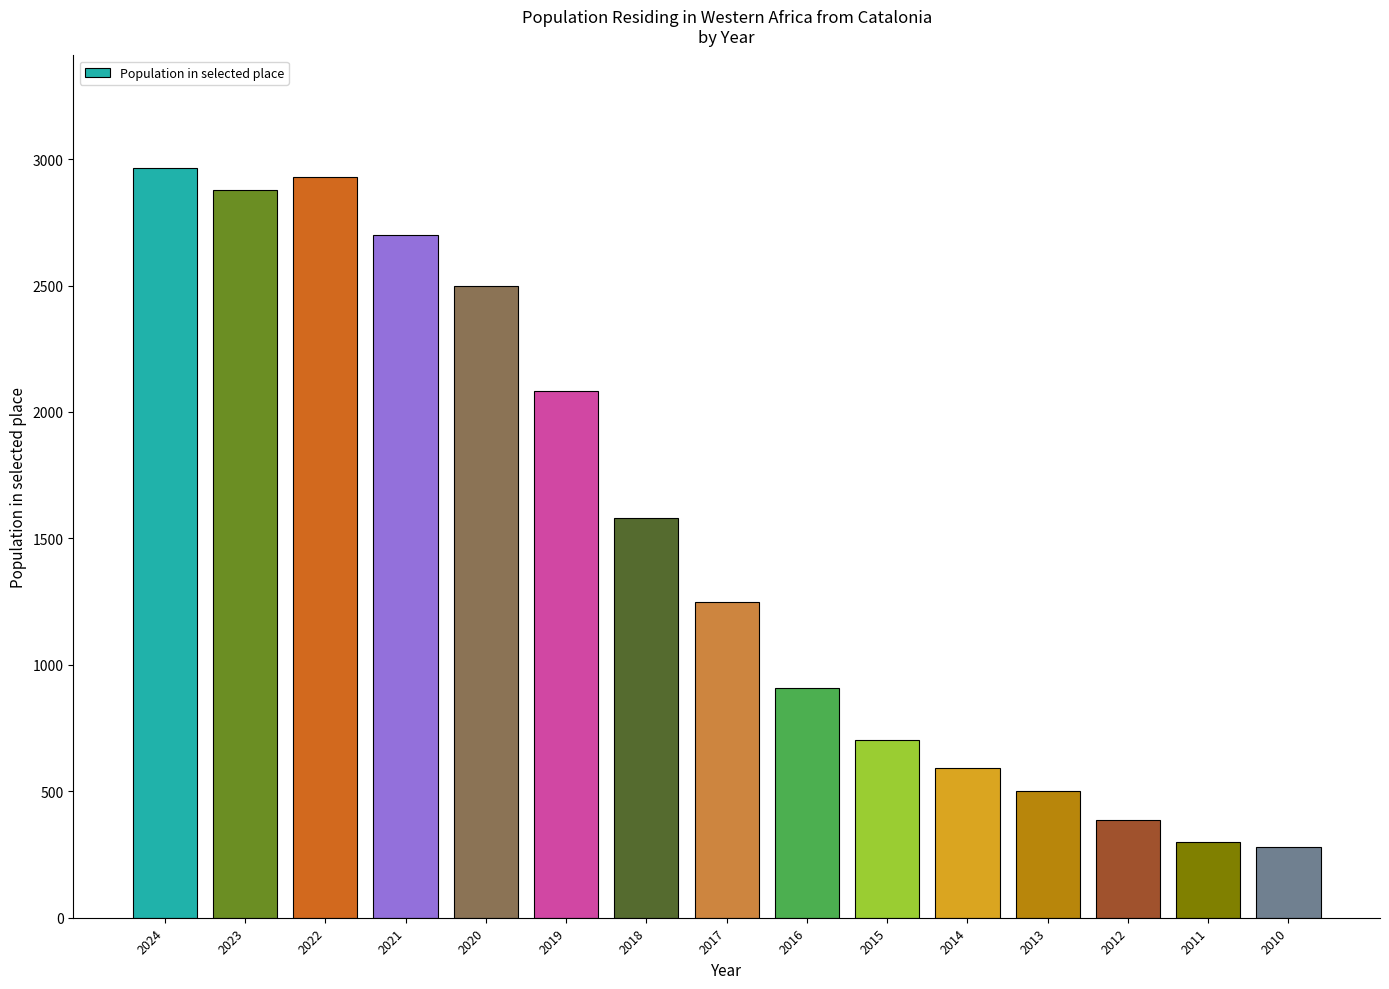

What is the value of the 5th bar from the left?

2499